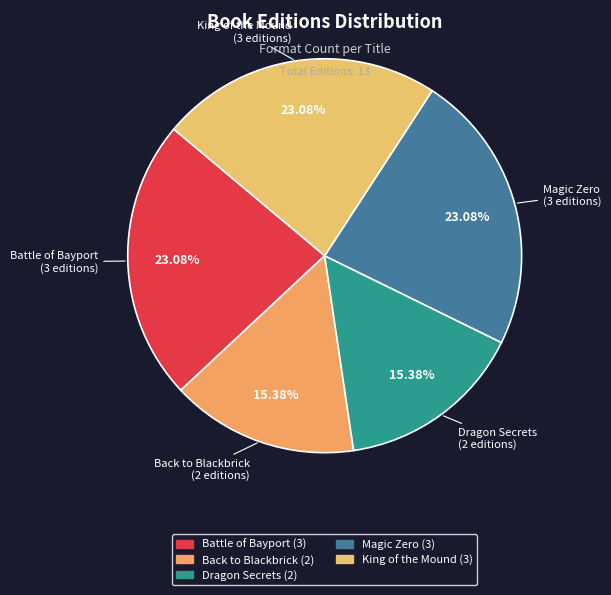

How many segments does this pie chart have?

5